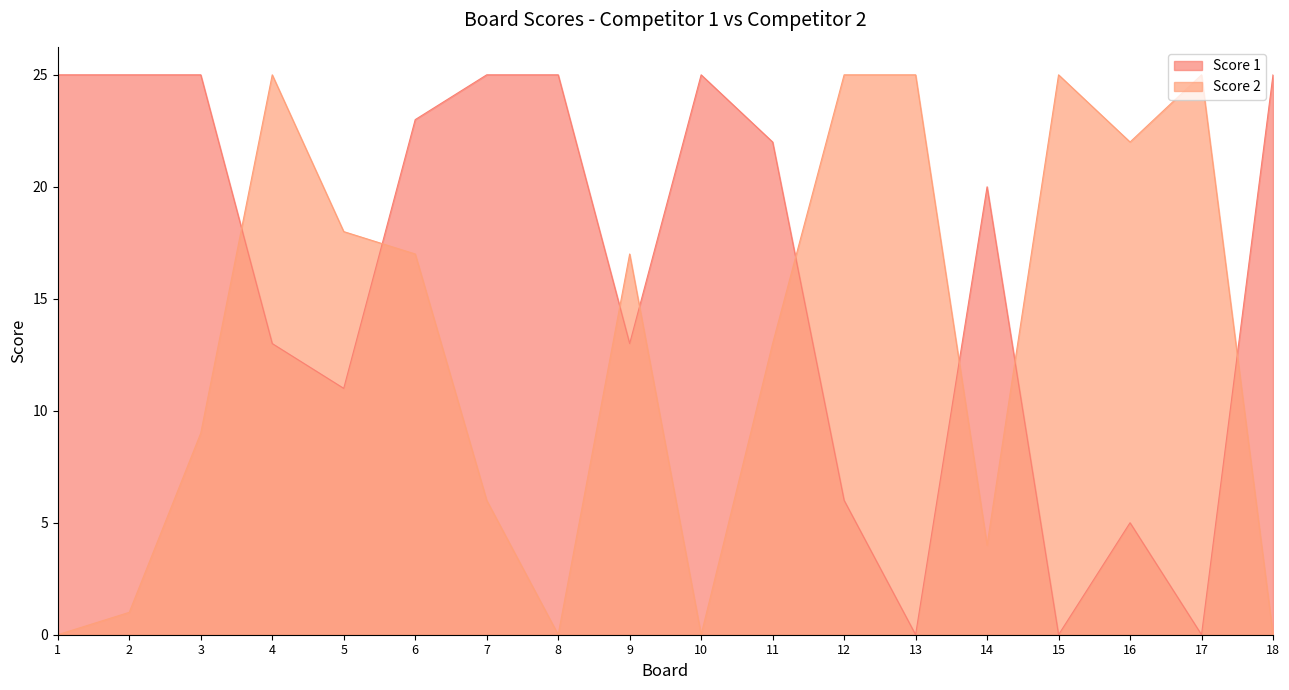

How many data points in Score 1 are less than 22?

9